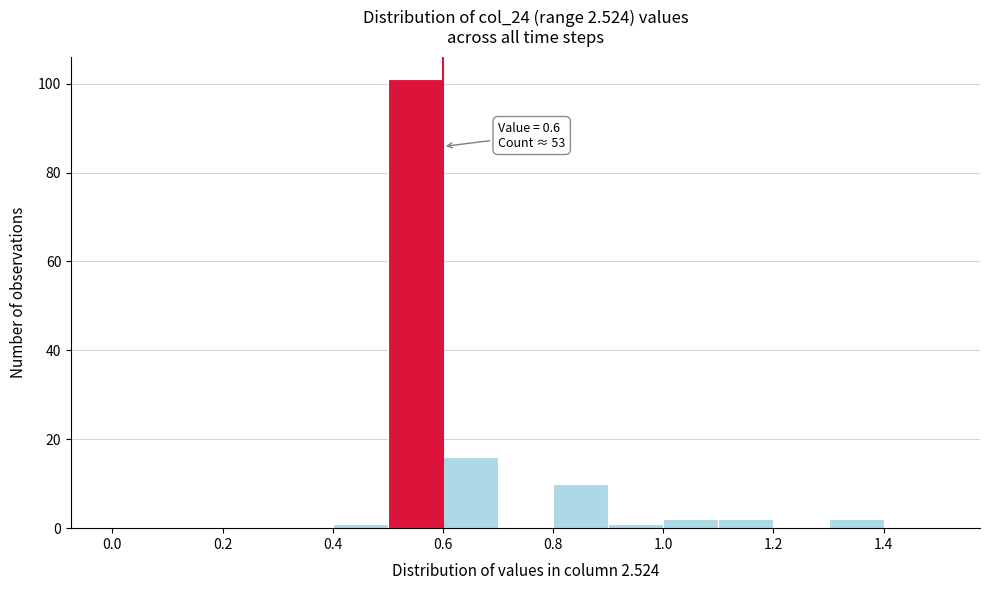

Which range on the x-axis has the tallest bar?

0.5 to 0.6